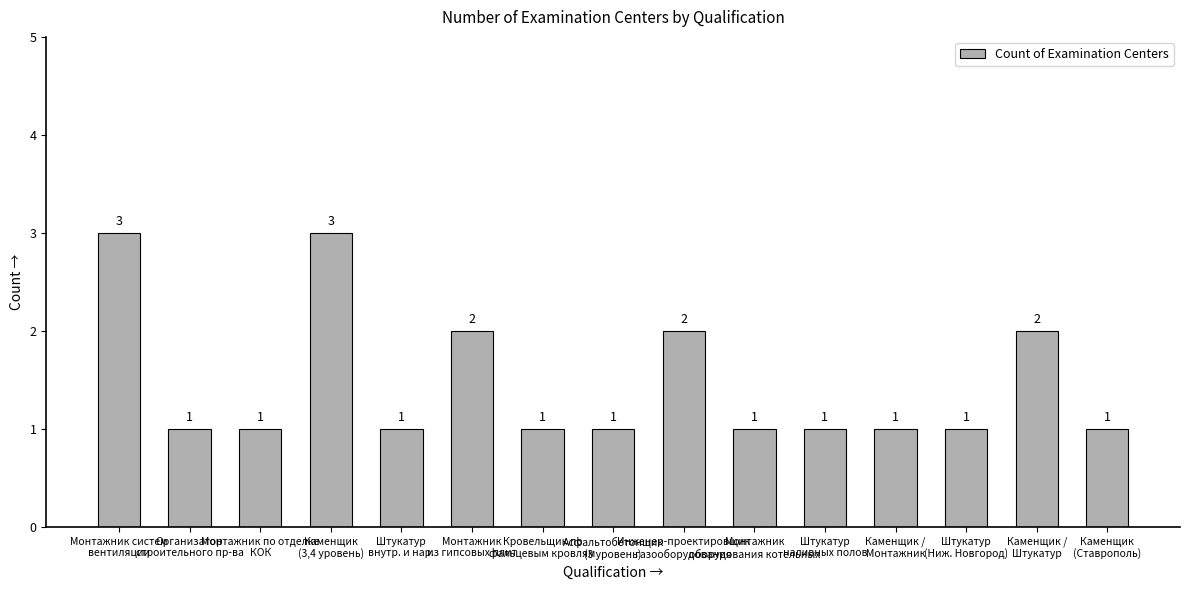

True or false: the data shows 3 at Инженер-проектировщик
газооборудования.

False